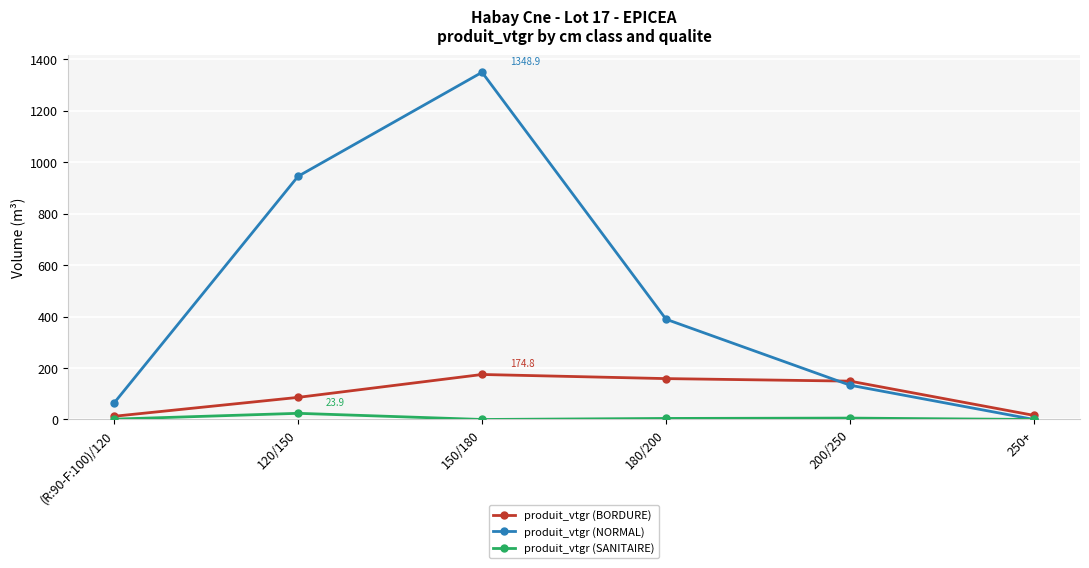

Which category has the lowest value in the produit_vtgr (NORMAL) series?

250+